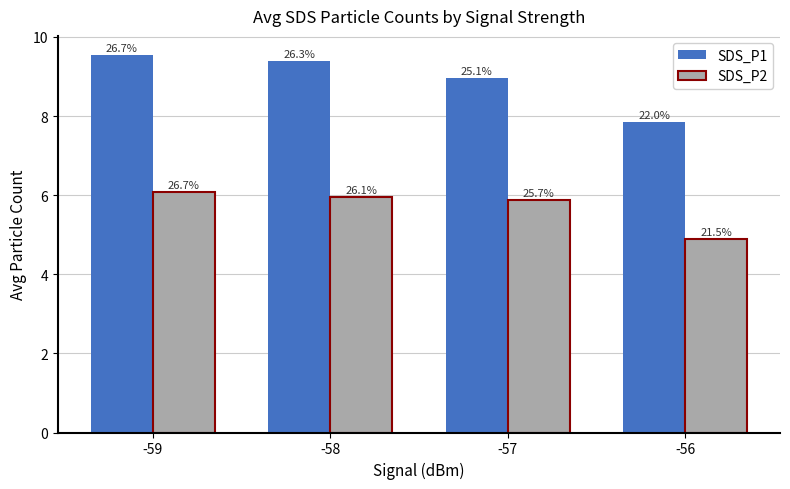

What is the smallest value displayed?

4.9